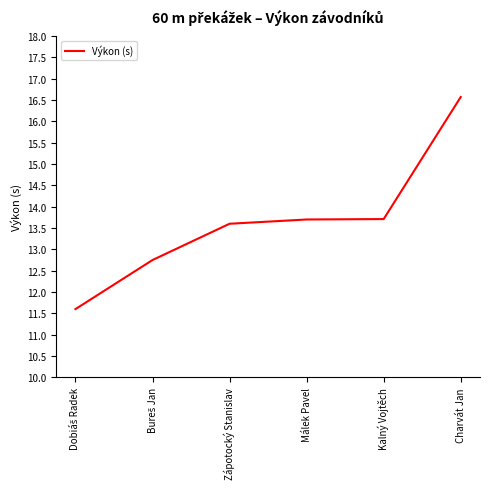

Where does the data first go above 13?

Zápotocký Stanislav